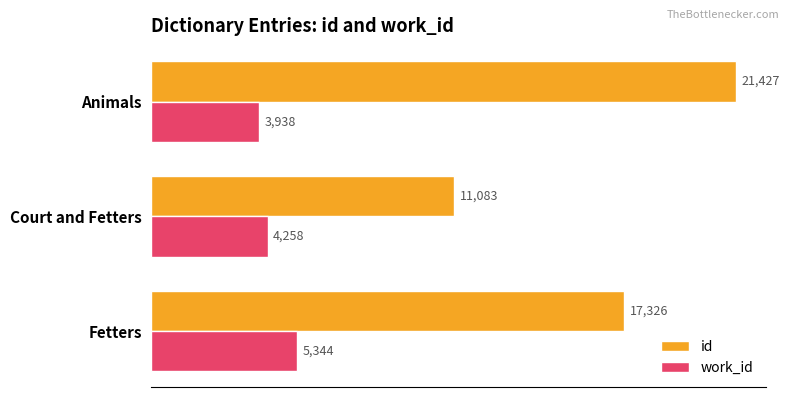

How many data points in id are above 17326?

2